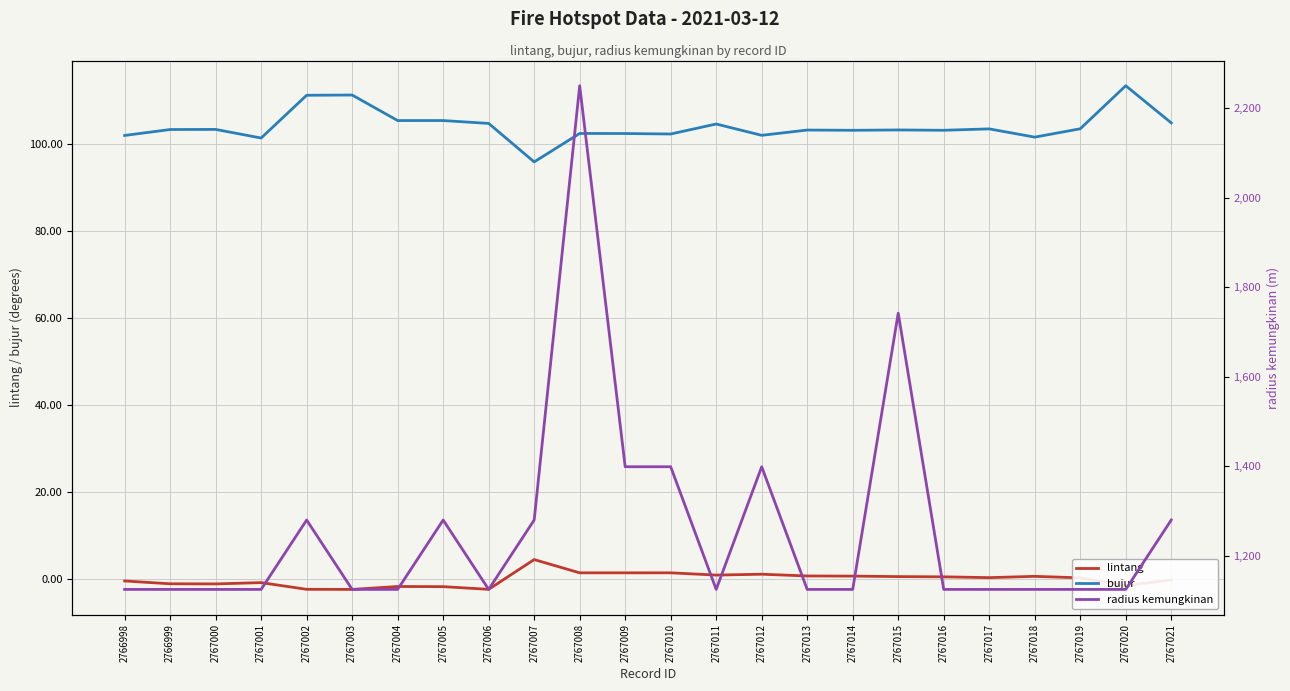

How many distinct data groups are displayed?

3